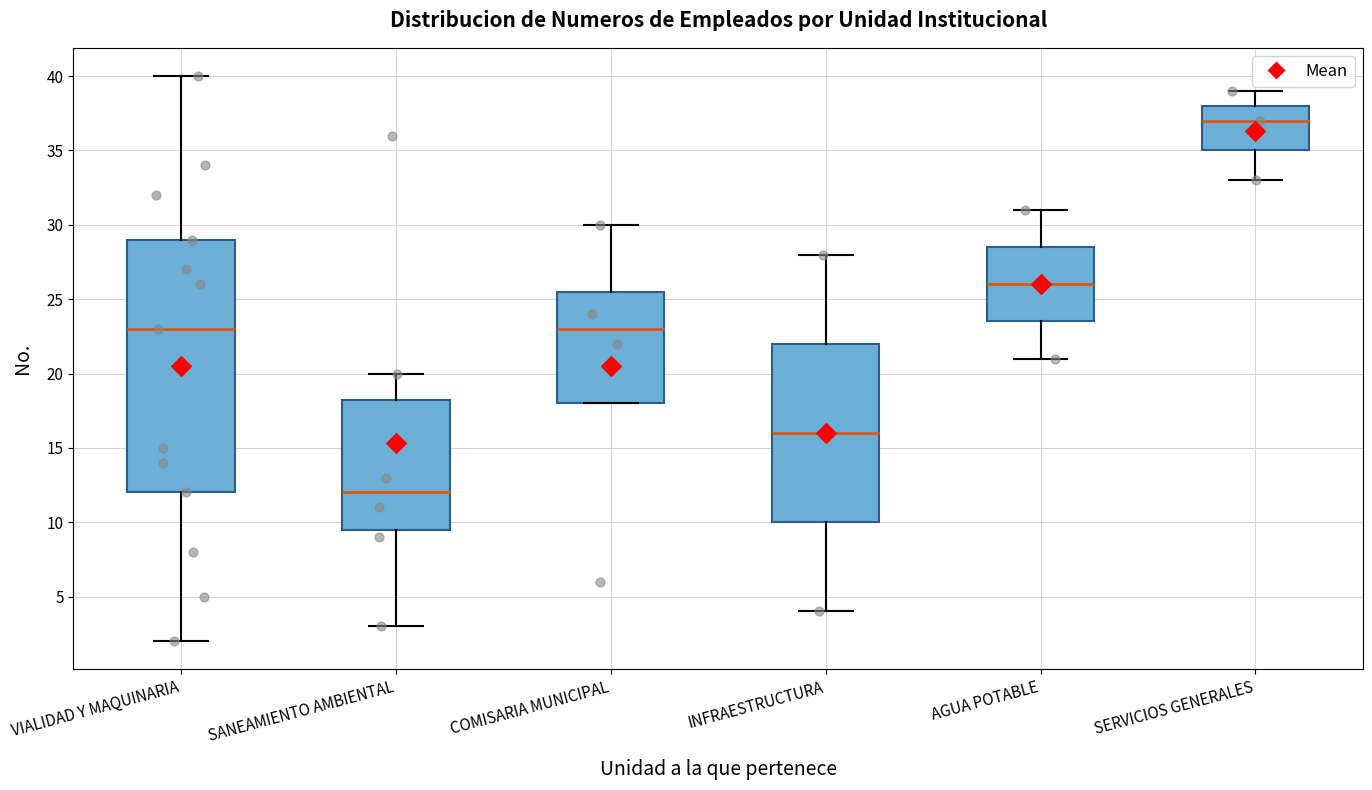

Reading left to right, read every box against the y-axis: the position of its median line, the range the box covers, and the ends of its whiskers. The values are not printed on the chart, so give them approximately, as read against the axis.

VIALIDAD Y MAQUINARIA: median 23.0, box 12.0 to 29.0, whiskers 2.0 to 40.0
SANEAMIENTO AMBIENTAL: median 12.0, box 9.5 to 18.5, whiskers 3.0 to 20.0
COMISARIA MUNICIPAL: median 23.0, box 18.0 to 25.5, whiskers 18.0 to 30.0
INFRAESTRUCTURA: median 16.0, box 10.0 to 22.0, whiskers 4.0 to 28.0
AGUA POTABLE: median 26.0, box 23.5 to 28.5, whiskers 21.0 to 31.0
SERVICIOS GENERALES: median 37.0, box 35.0 to 38.0, whiskers 33.0 to 39.0